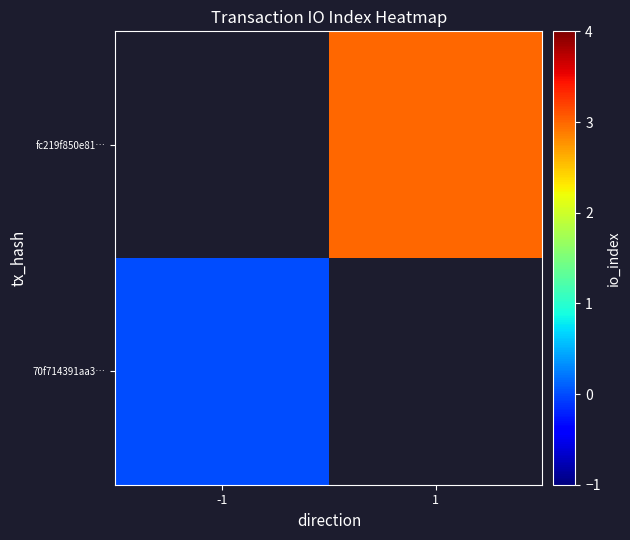

At how many categories does at least one series exceed 2?

1